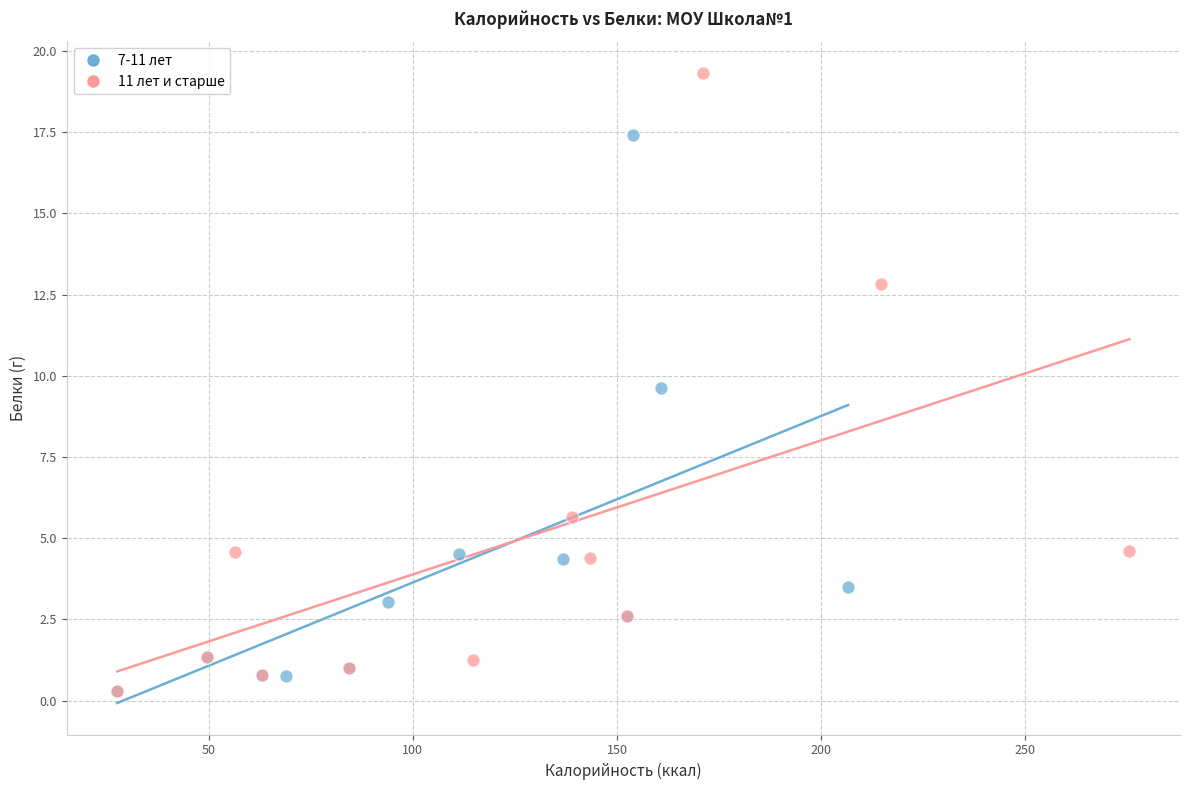

Which series contains the highest Y value?

11 лет и старше